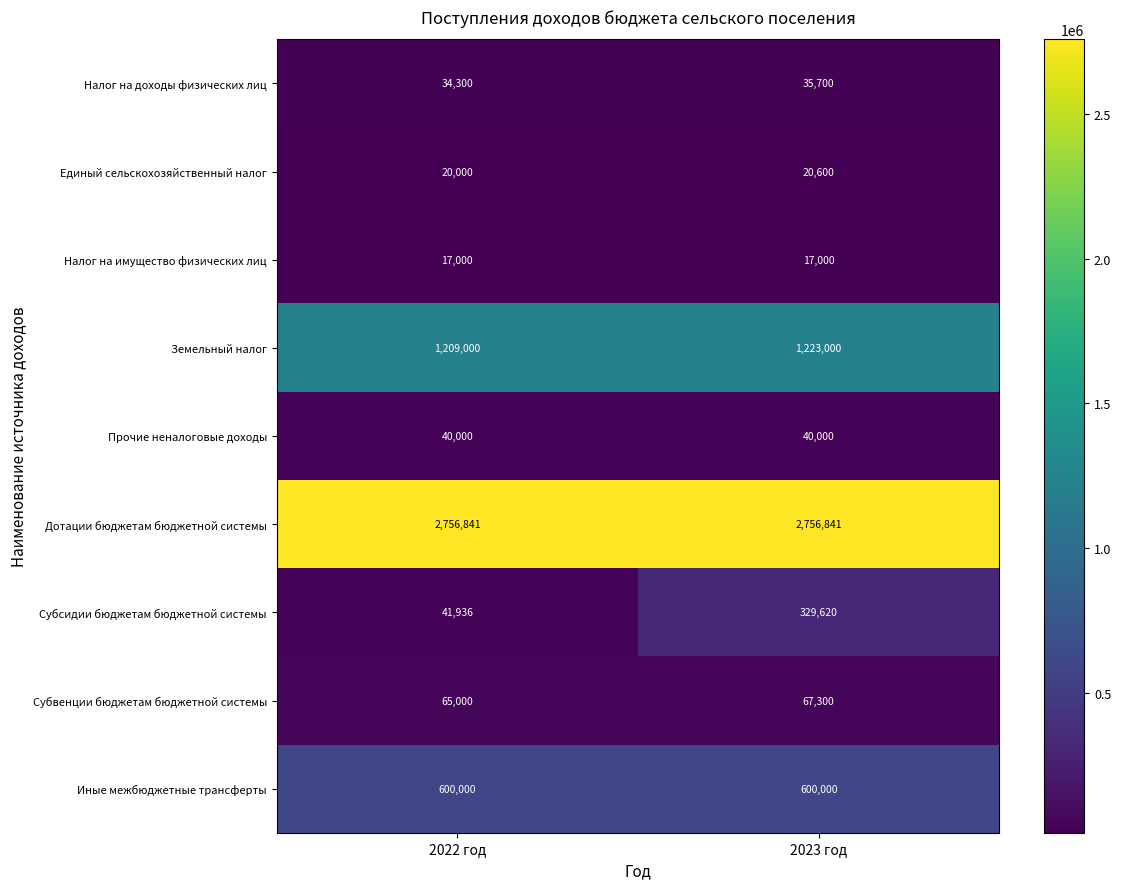

What is the highest value of the Прочие неналоговые доходы series?

40000